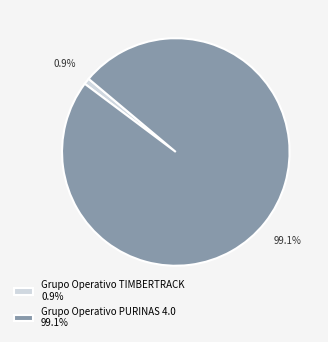

To the nearest percent, what is the difference between the Grupo Operativo PURINAS 4.0 and Grupo Operativo TIMBERTRACK slice percentages?

98%